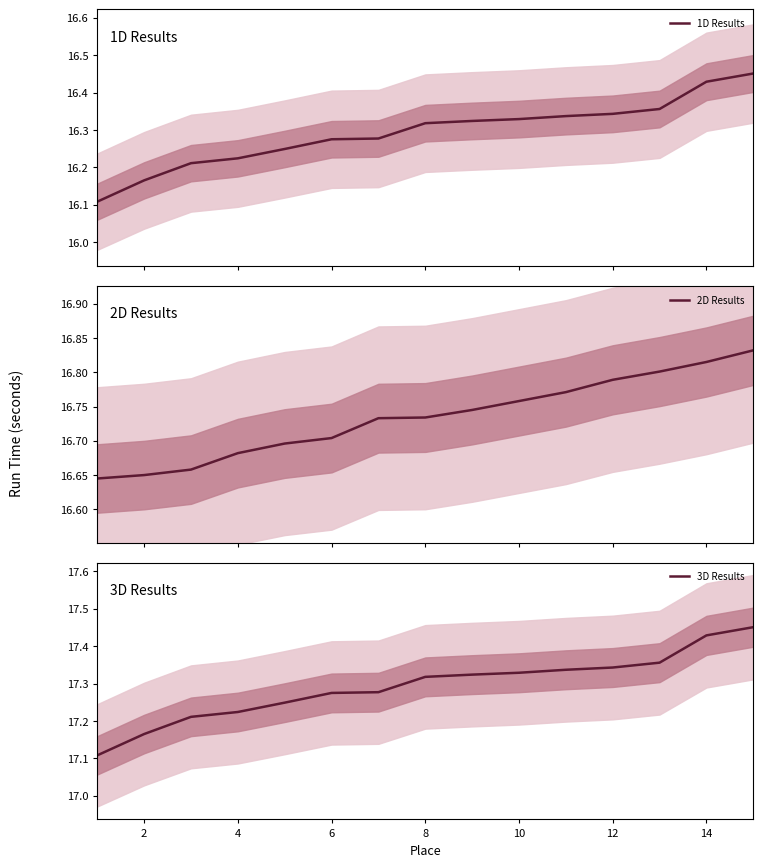

True or false: 3D Results and 1D Results cross at least once.

False